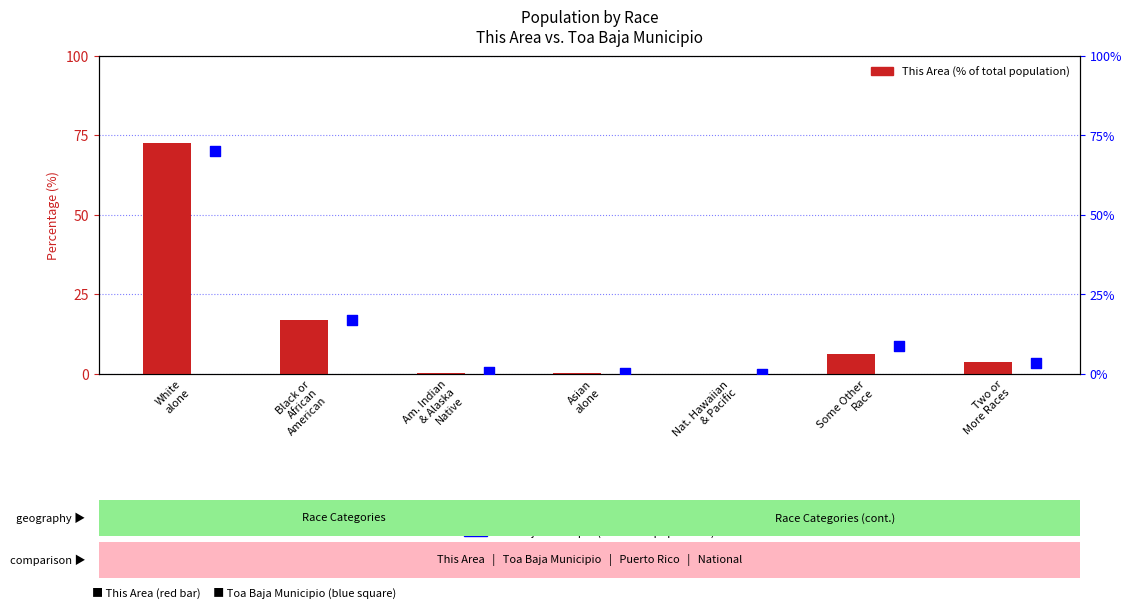

What are all the series names shown in the legend?

This Area, Toa Baja Municipio